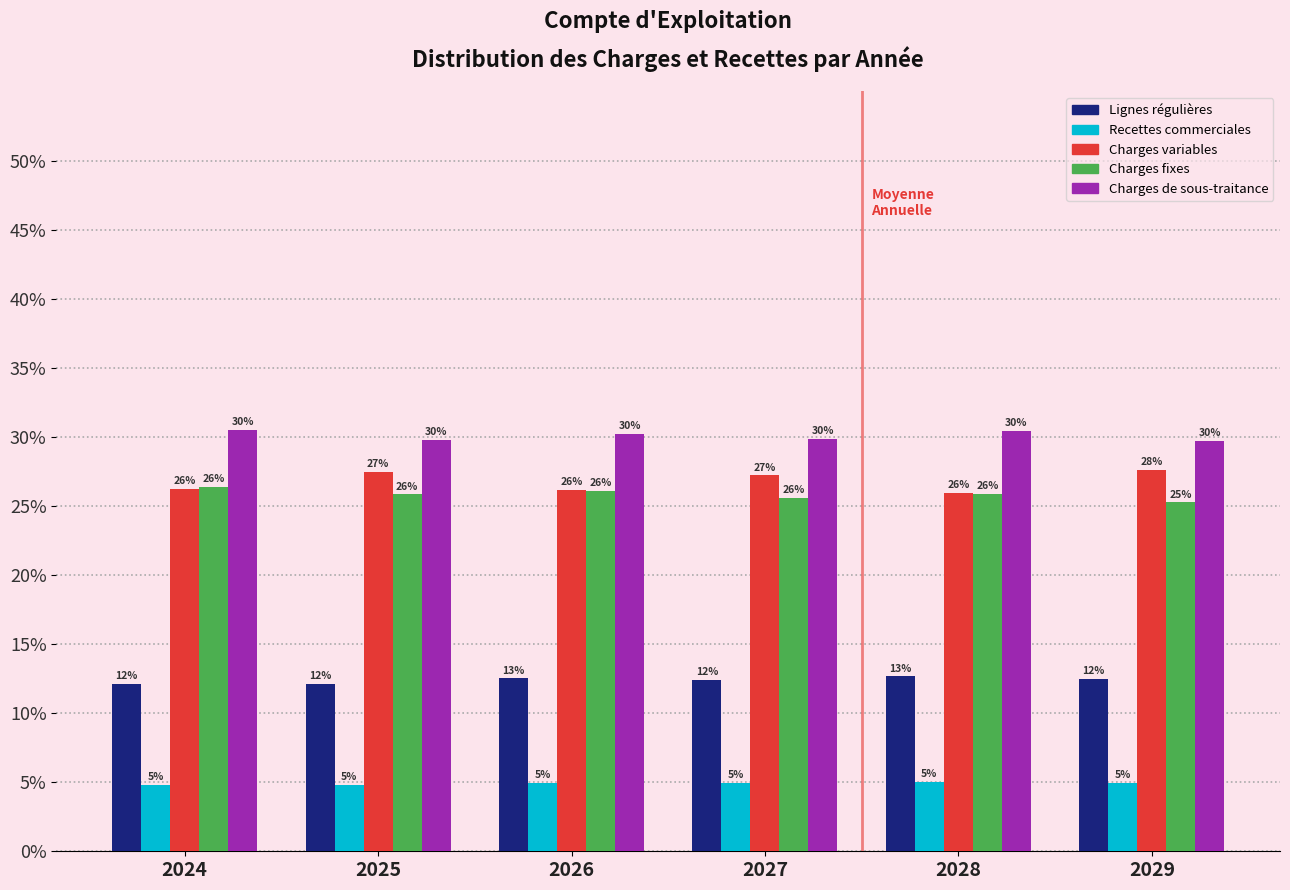

Is the value of Recettes commerciales at 2026 greater than the value of Charges fixes at 2026?

No